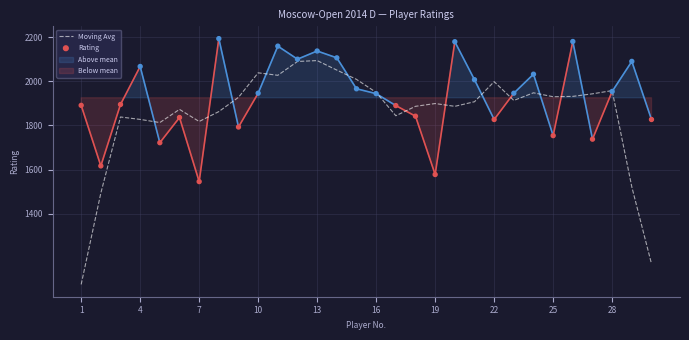

The value of Moving Avg at 22 is 1998.2. True or false?

True